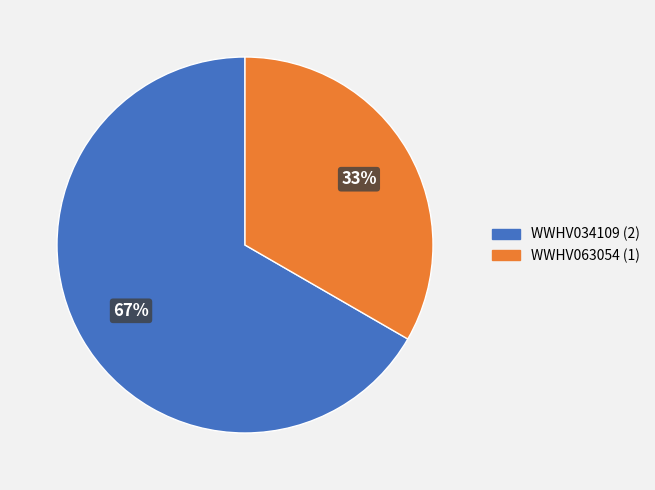

Between WWHV034109 (2) and WWHV063054 (1), which is larger?

WWHV034109 (2)